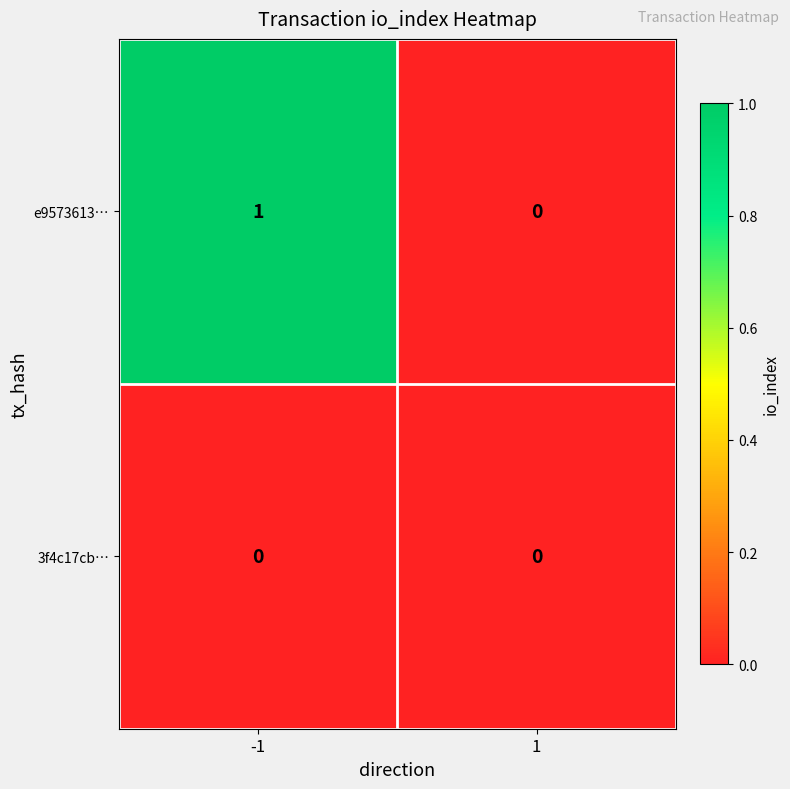

Rank the series by their average value, from lowest to highest.

3f4c17cb…, e9573613…